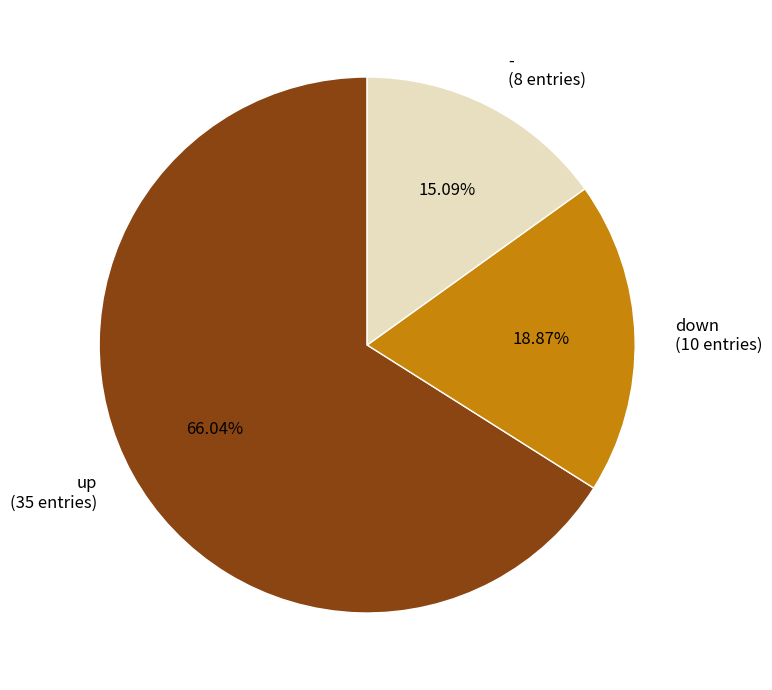

Combined, do up and down account for over 50%?

Yes